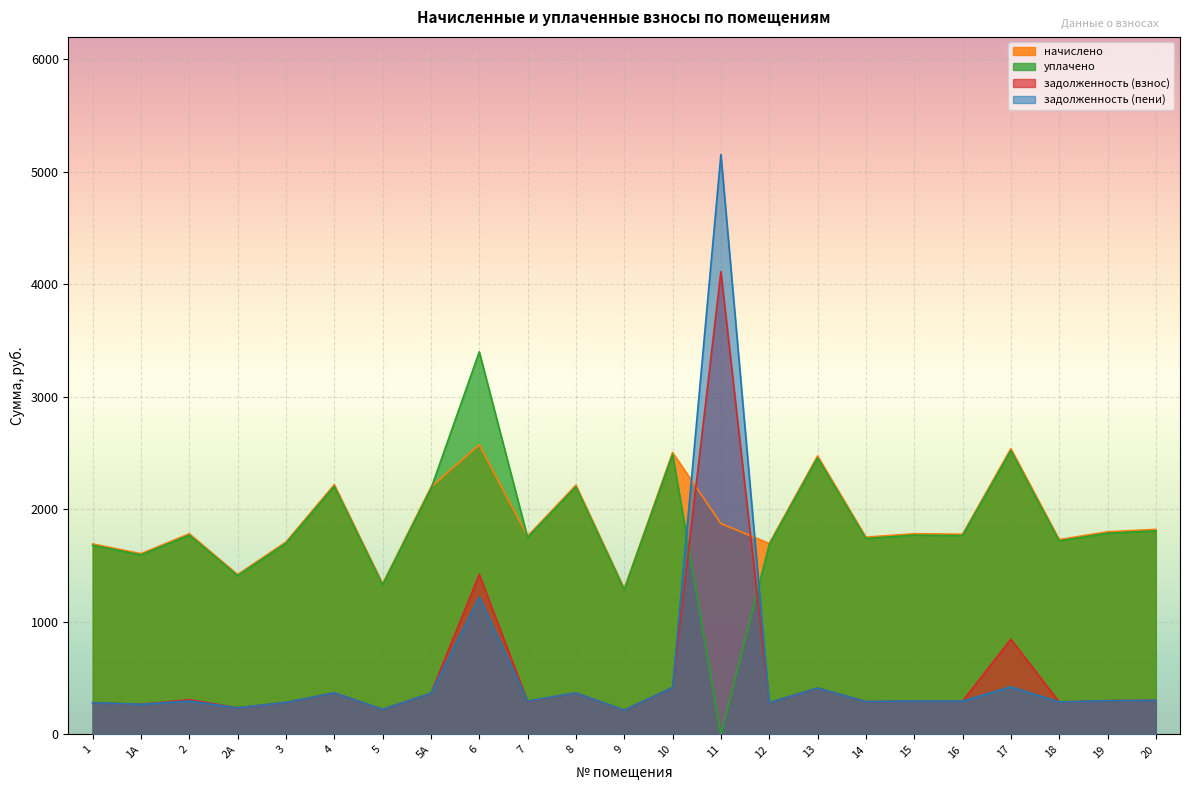

Count the number of data series in this chart.

4